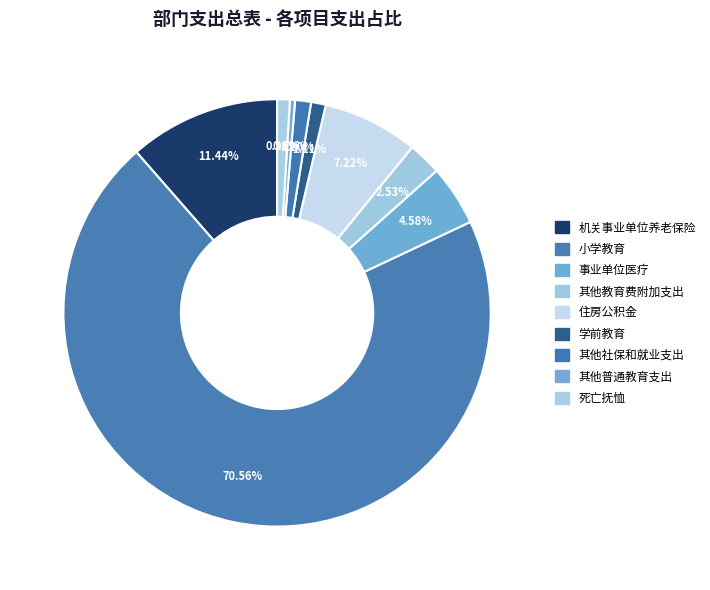

How many slices are in this pie chart?

9